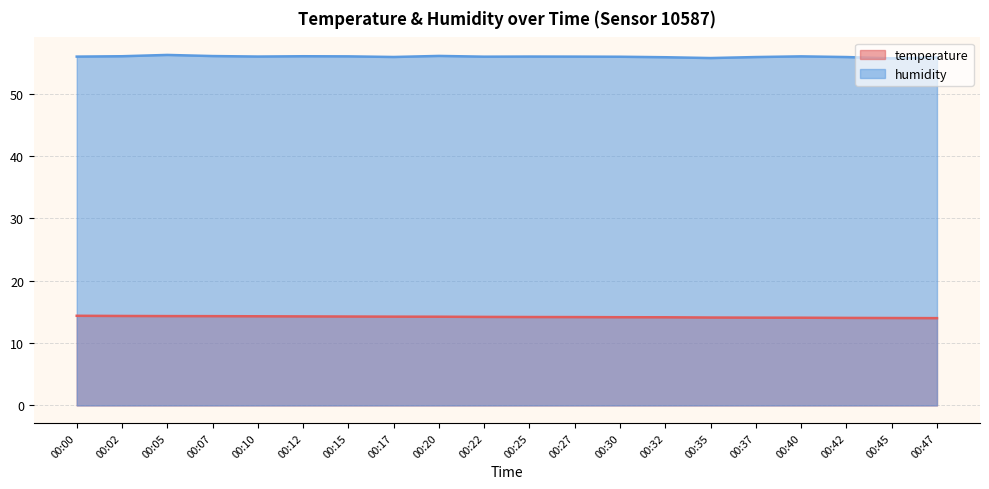

What is the difference between the humidity values at 00:42 and 00:07?

0.2